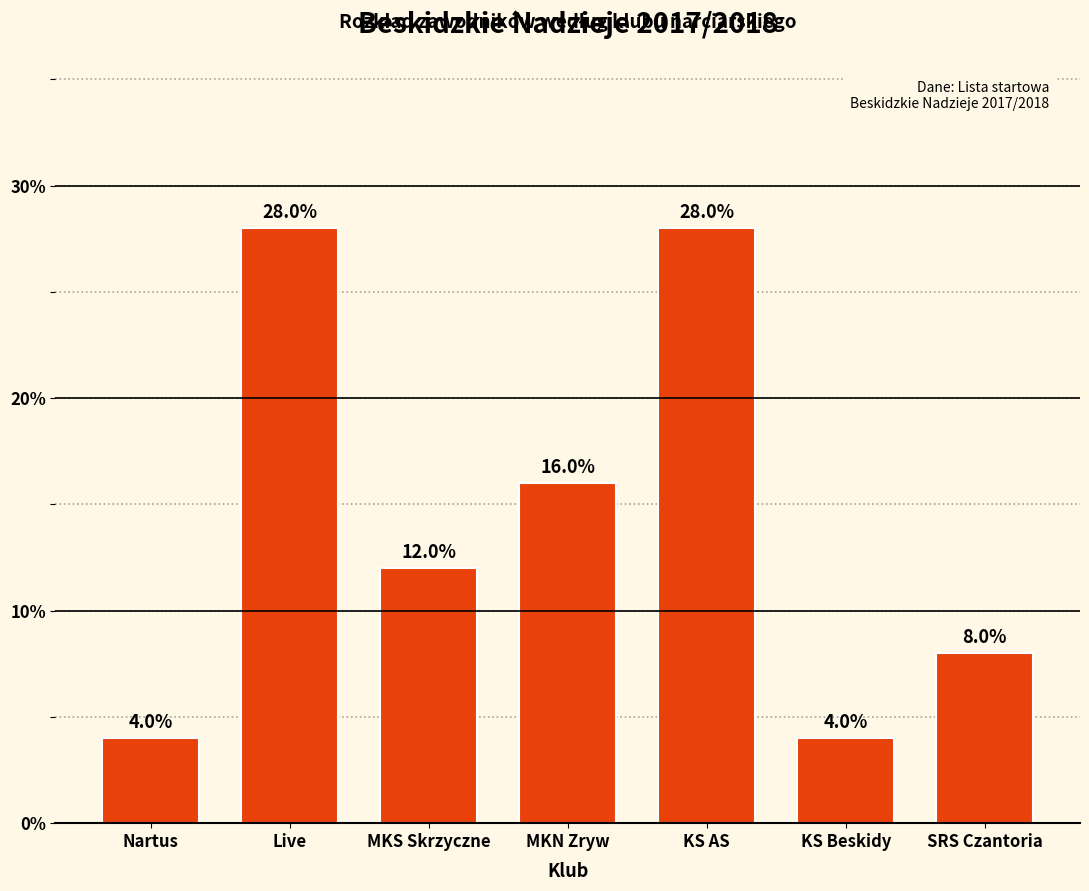

What is the smallest value displayed?

4.0